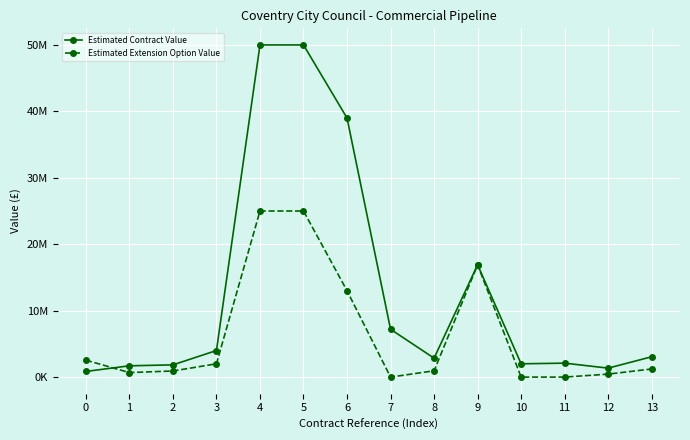

Is it true that Estimated Contract Value equals 4772347 at 13?

False